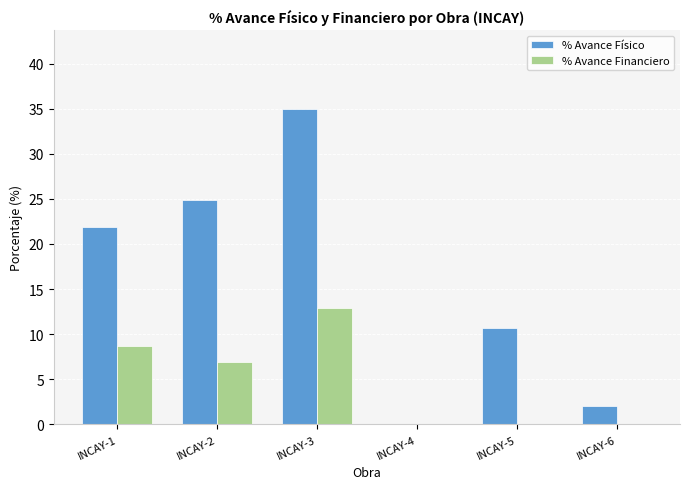

Reading left to right, extract all data points from this chart.

% Avance Físico: INCAY-1=21.9	INCAY-2=24.9	INCAY-3=35.0	INCAY-4=0.0	INCAY-5=10.7	INCAY-6=2.0
% Avance Financiero: INCAY-1=8.7	INCAY-2=7.0	INCAY-3=12.9	INCAY-4=0.0	INCAY-5=0.0	INCAY-6=0.0